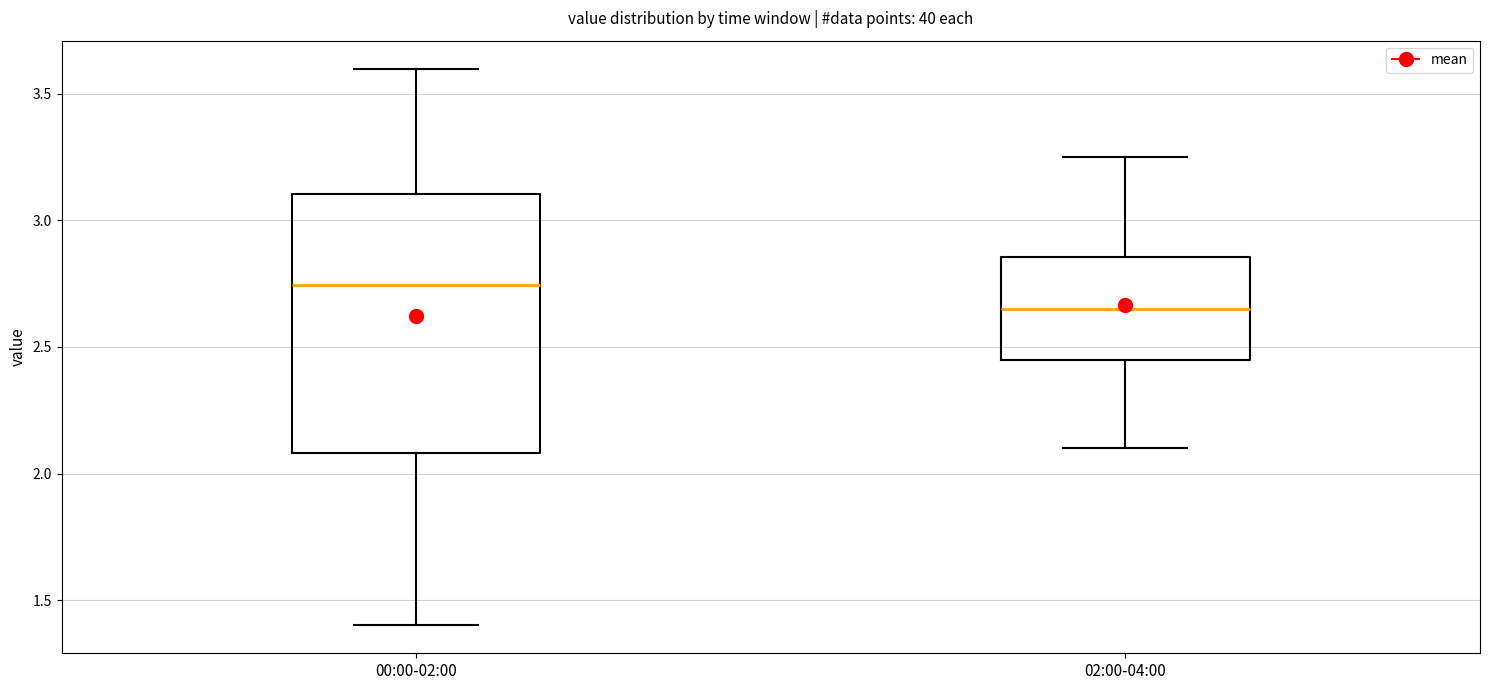

Which box's median line is the highest?

00:00-02:00